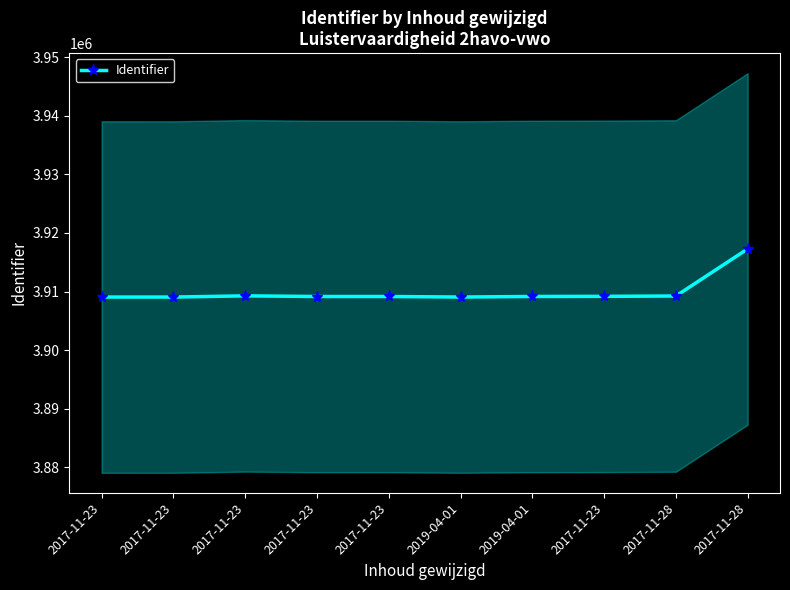

Reading left to right, transcribe all the data shown in this chart.

3909067	3909068	3909271	3909161	3909162	3909070	3909167	3909188	3909245	3917282